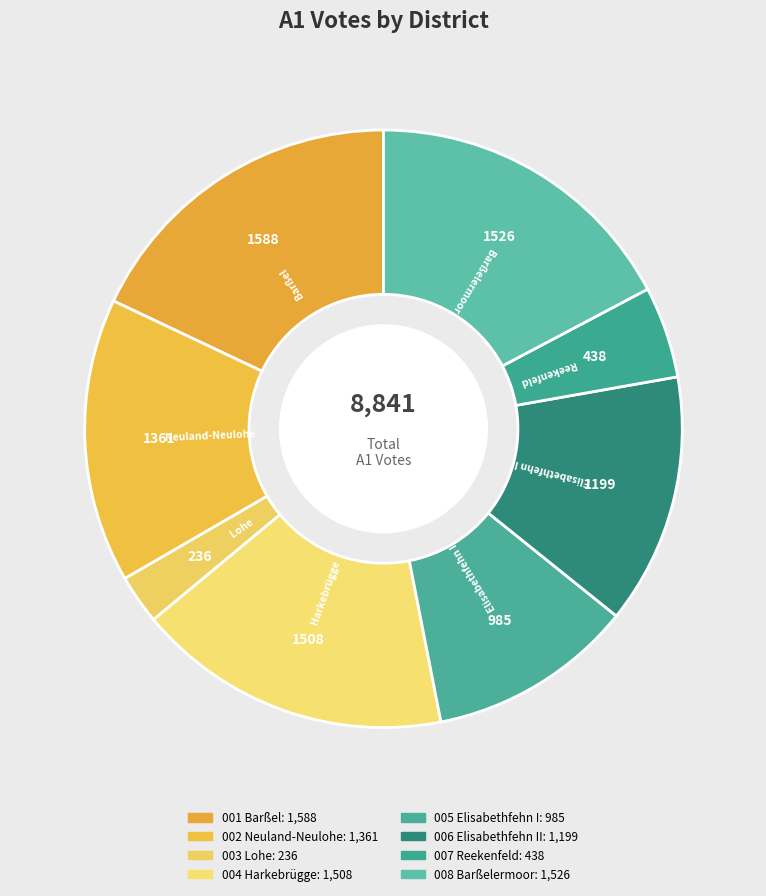

How many segments does this pie chart have?

8